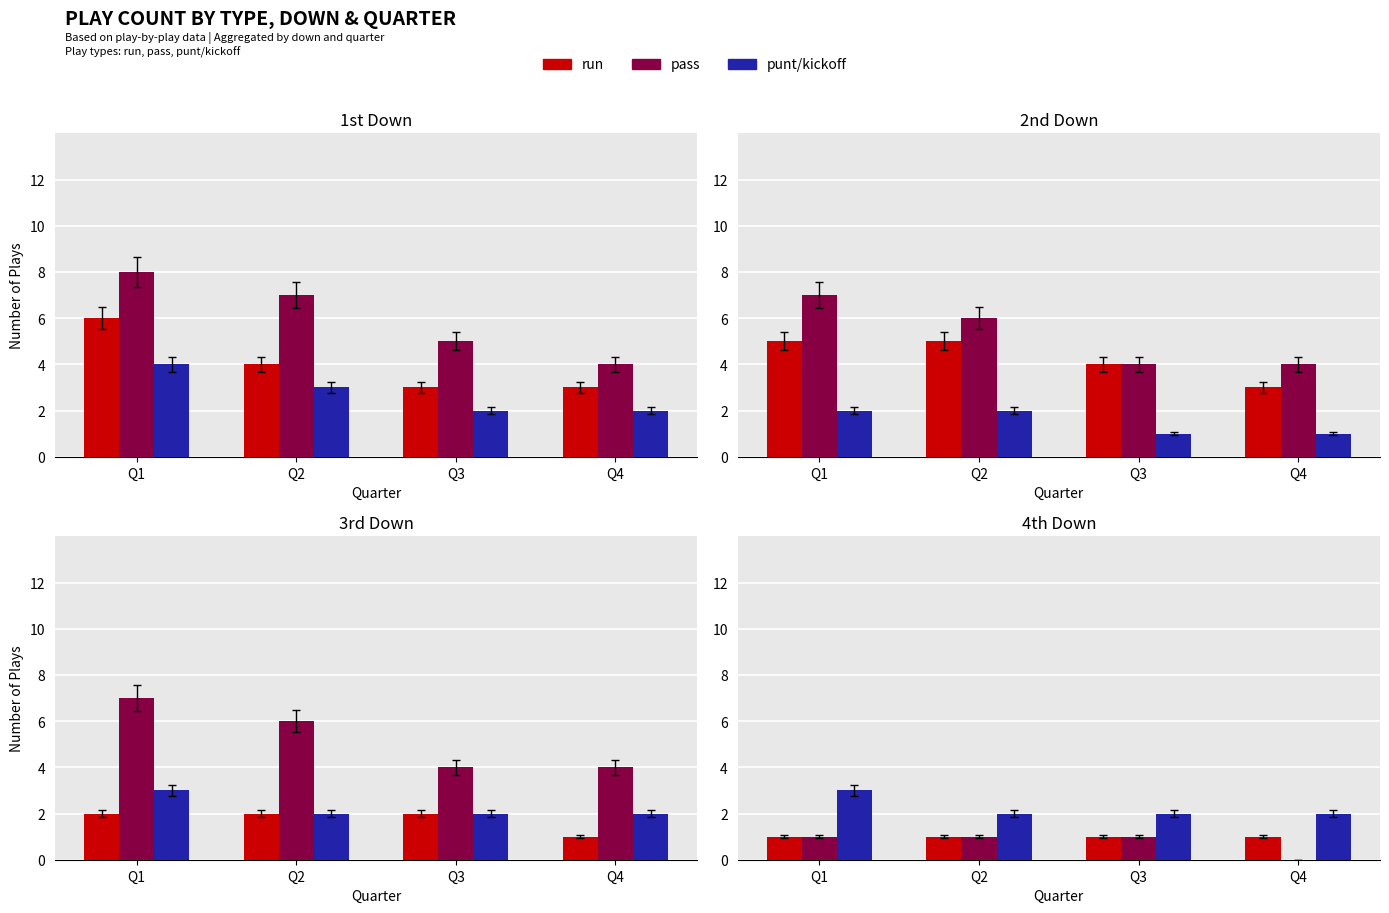

Is the value of run at Q4 greater than the value of punt/kickoff at Q3?

No